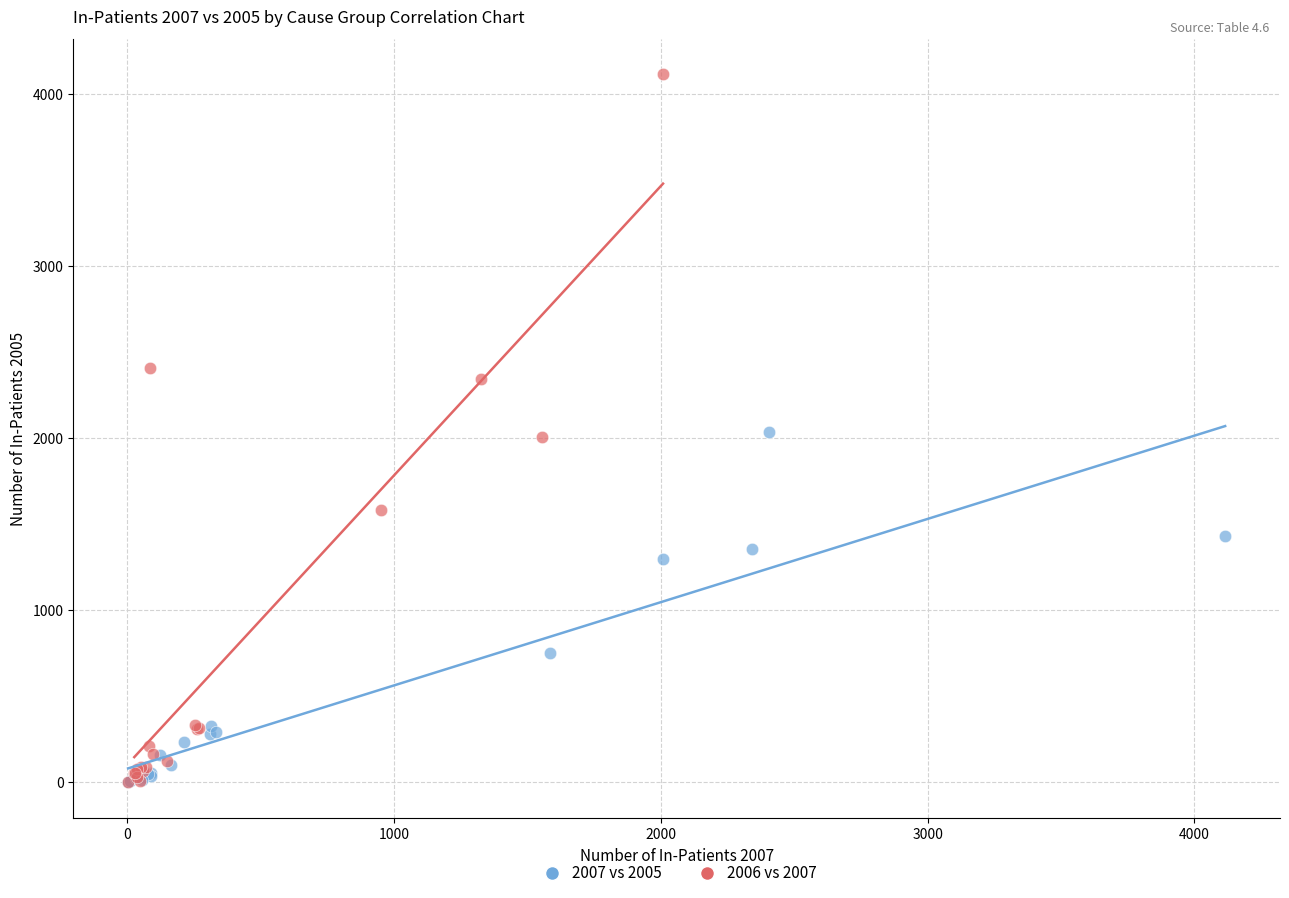

Which series contains the highest Y value?

2006 vs 2007